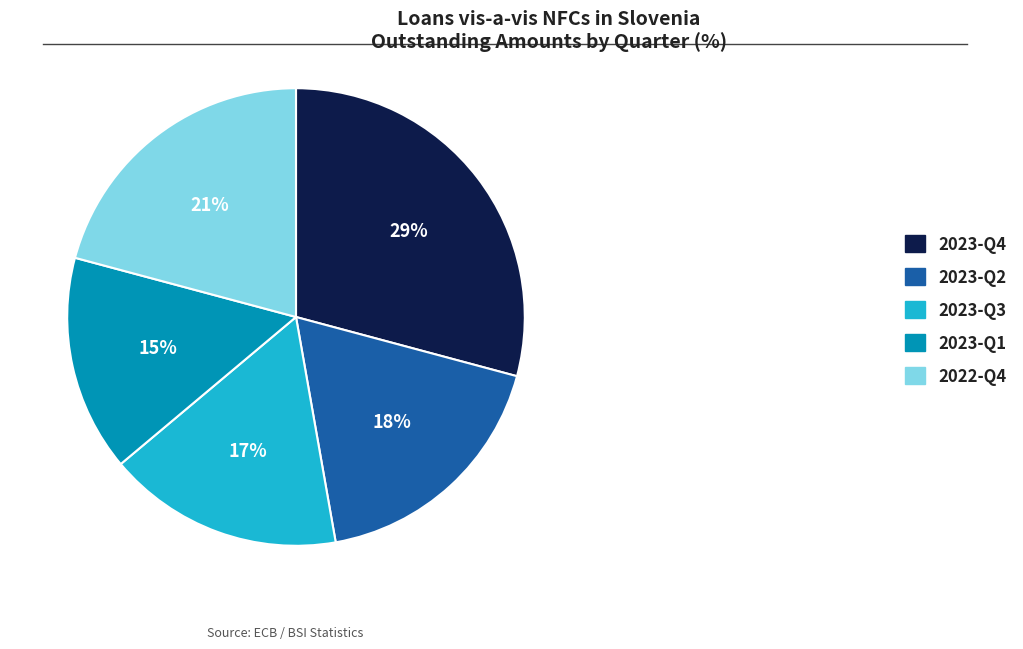

Which has a higher value, 2022-Q4 or 2023-Q1?

2022-Q4